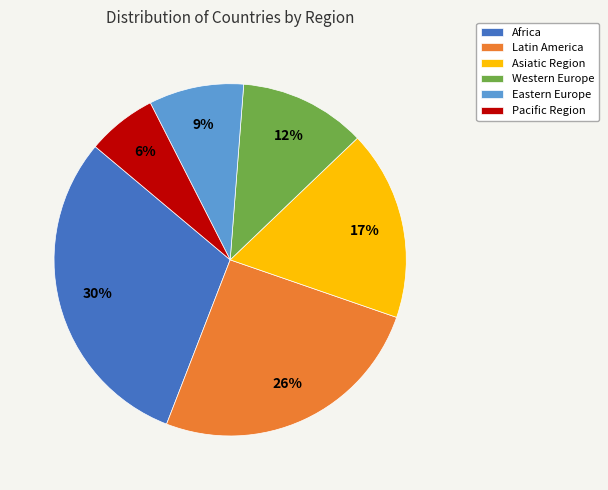

How many segments does this pie chart have?

6